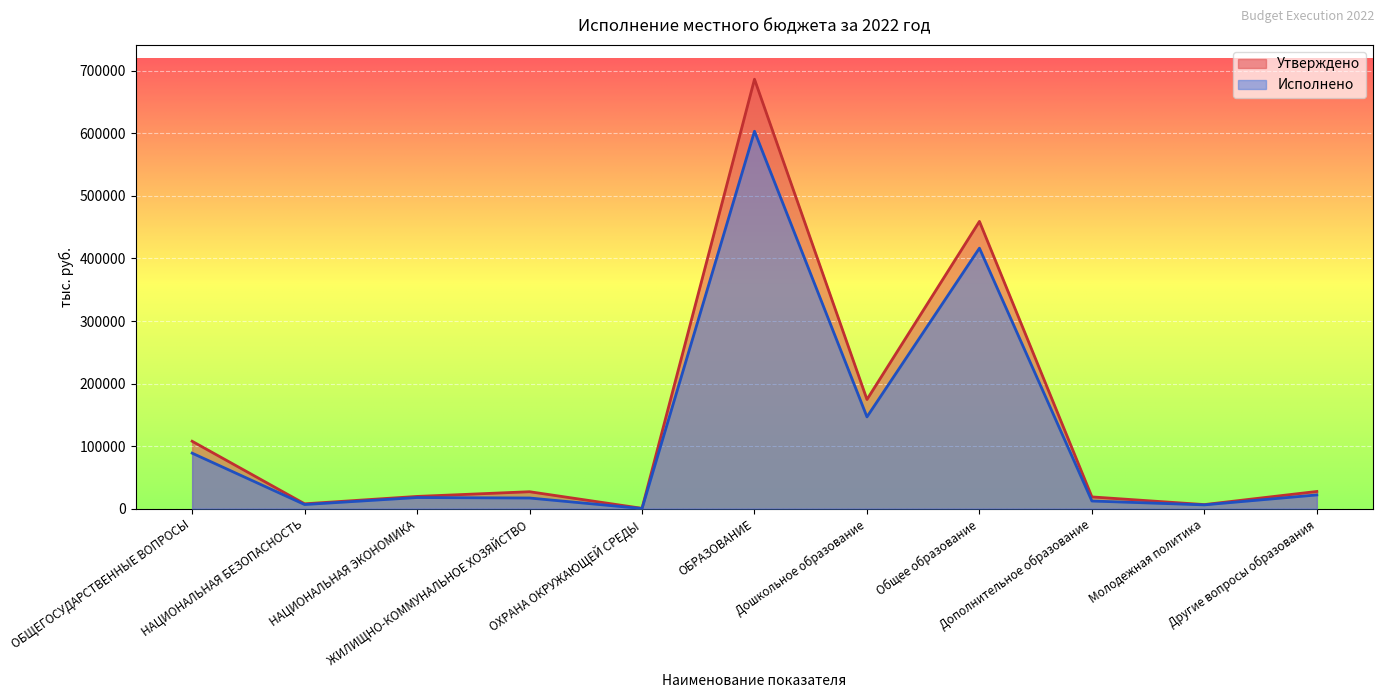

True or false: Утверждено and Исполнено intersect in this chart.

False